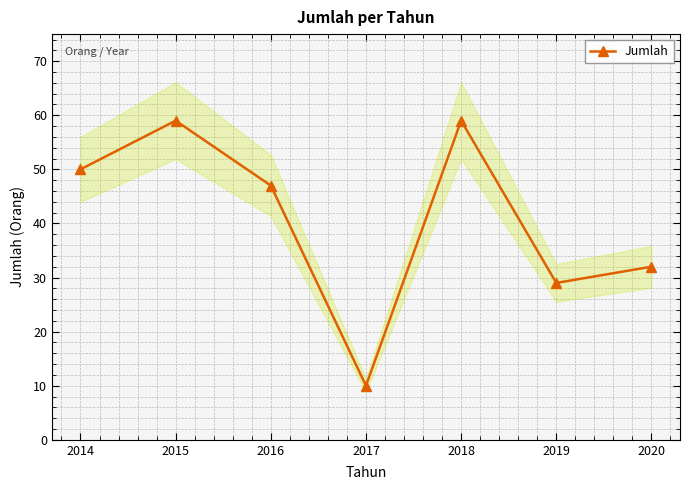

What is the smallest value displayed?

10